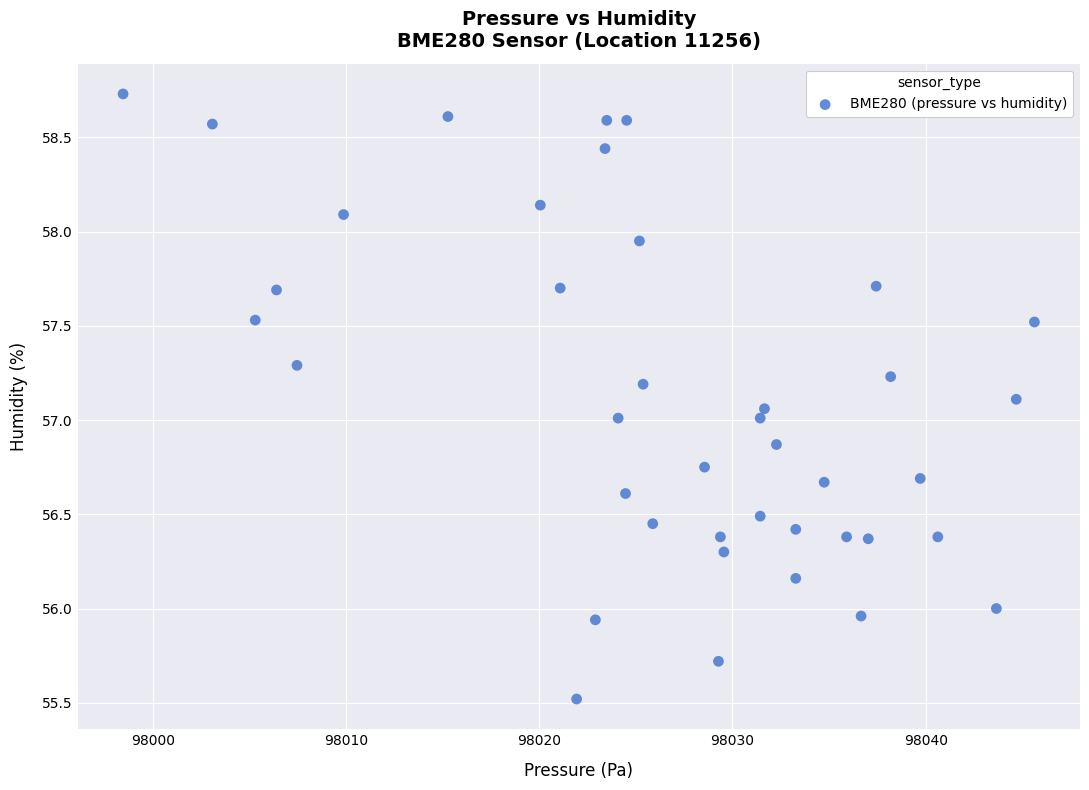

What is the range of X values (max minus min)?

47.2